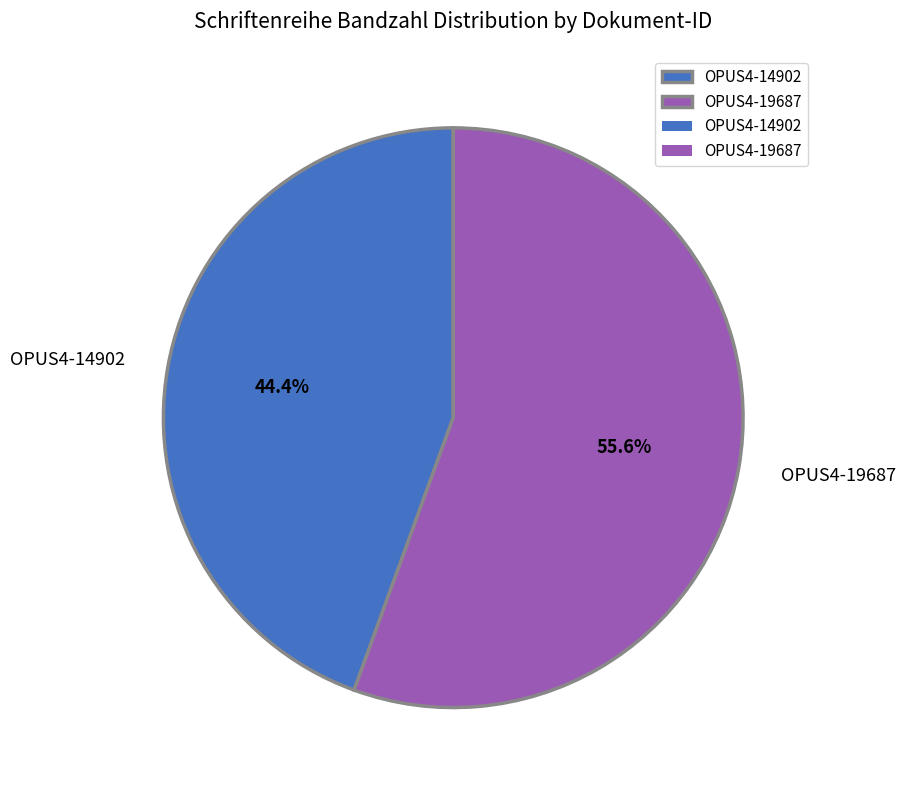

Which slice is the largest?

OPUS4-19687